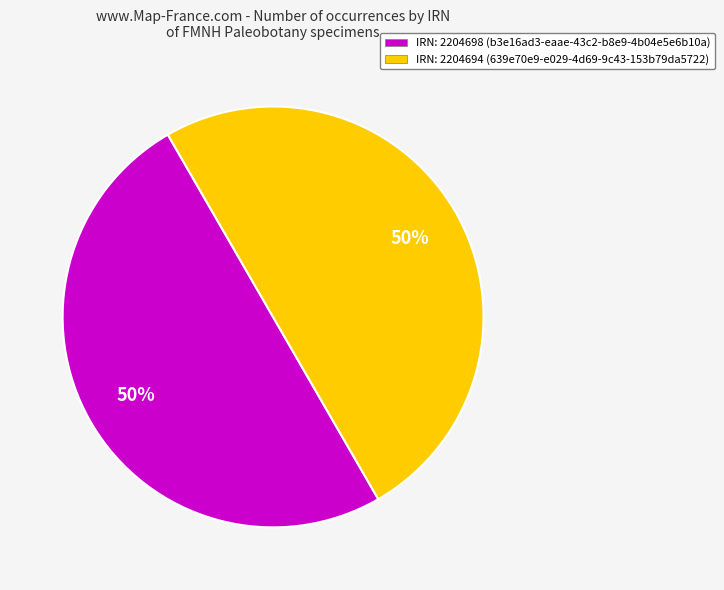

The IRN: 2204694 (639e70e9-e029-4d69-9c43-153b79da5722) slice represents 55% of the pie. True or false?

False